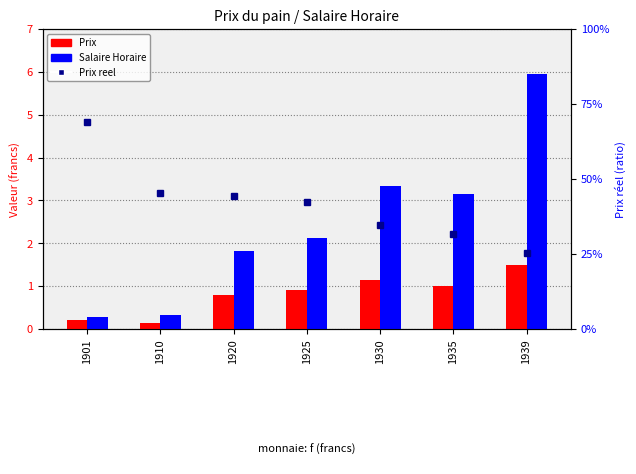

What is the lowest value of the Prix series?

0.1